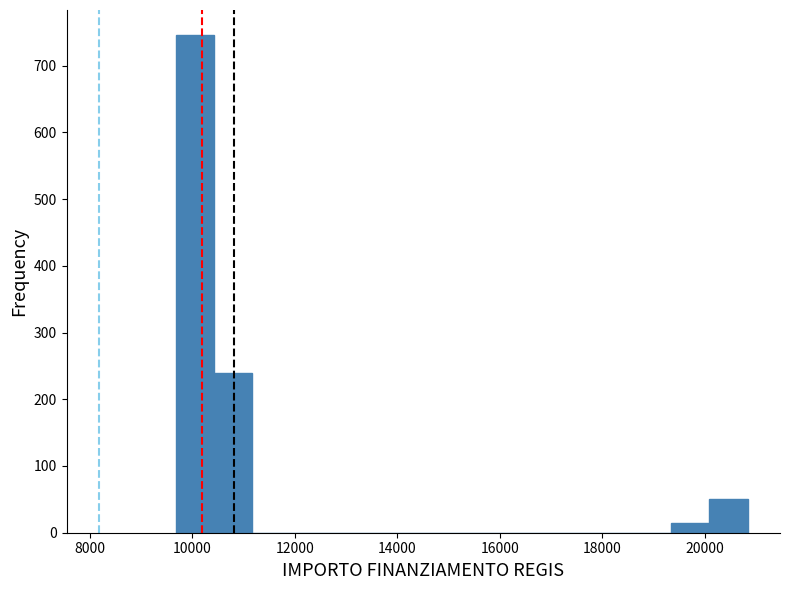

Around what value on the x-axis is the tallest bar? Give the approximate position of its centre, as read against the axis.

10000